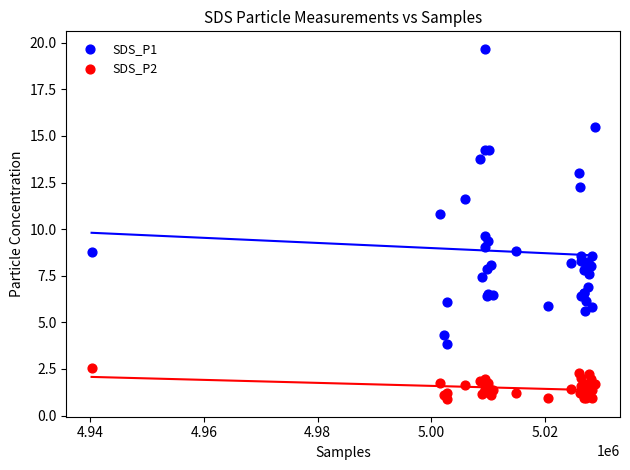

Which series reaches the minimum Y coordinate?

SDS_P2